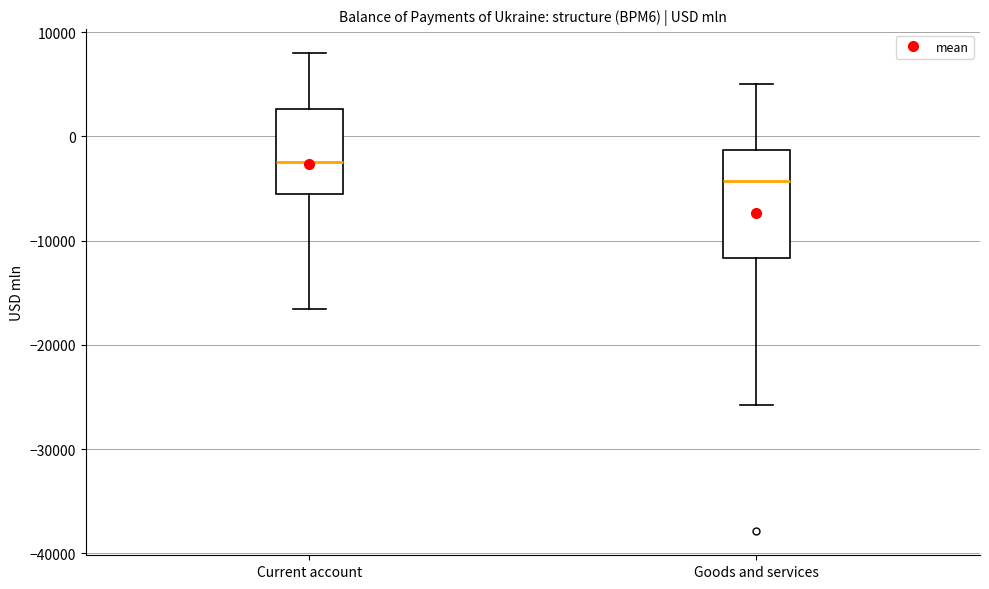

Comparing the boxes themselves (not the whiskers), which one is the tallest?

Goods and services